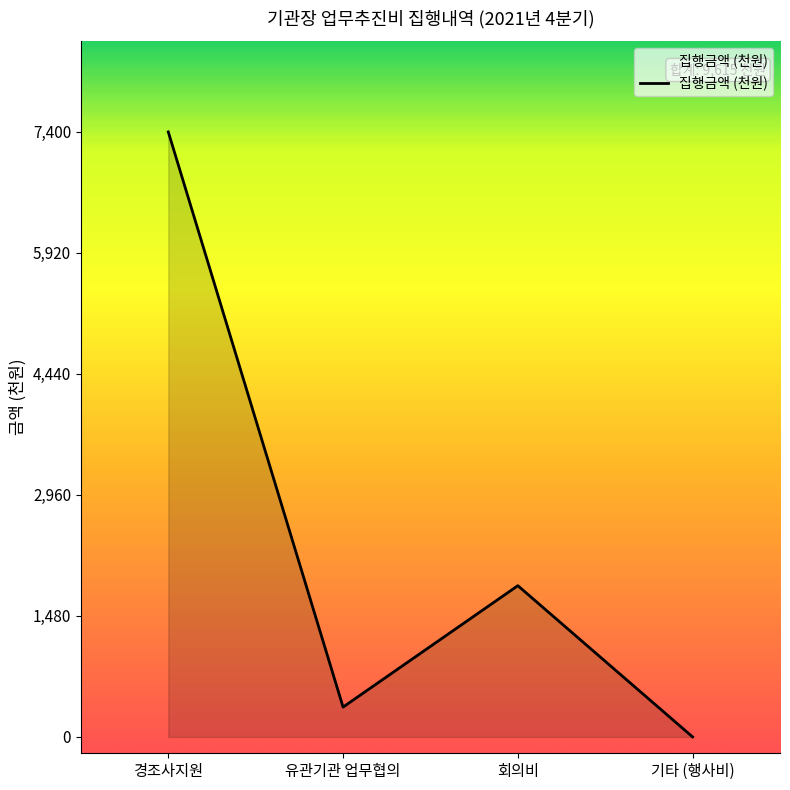

What is the change in value from 경조사지원 to 회의비?

-5550